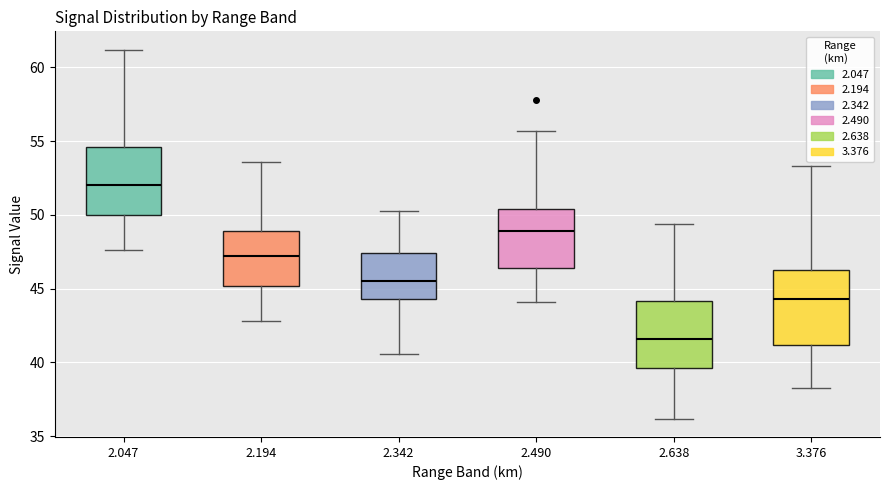

Reading left to right, transcribe this box plot: for each box, give where its median line is, the range the box spans, and where its two whiskers end, as read against the y-axis. The values are not printed on the chart, so give them approximately, as read against the axis.

2.047: median 52.0, box 50.0 to 54.5, whiskers 47.5 to 61.0
2.194: median 47.0, box 45.0 to 49.0, whiskers 43.0 to 53.5
2.342: median 45.5, box 44.5 to 47.5, whiskers 40.5 to 50.5
2.490: median 49.0, box 46.5 to 50.5, whiskers 44.0 to 55.5
2.638: median 41.5, box 39.5 to 44.0, whiskers 36.0 to 49.5
3.376: median 44.5, box 41.0 to 46.5, whiskers 38.5 to 53.5